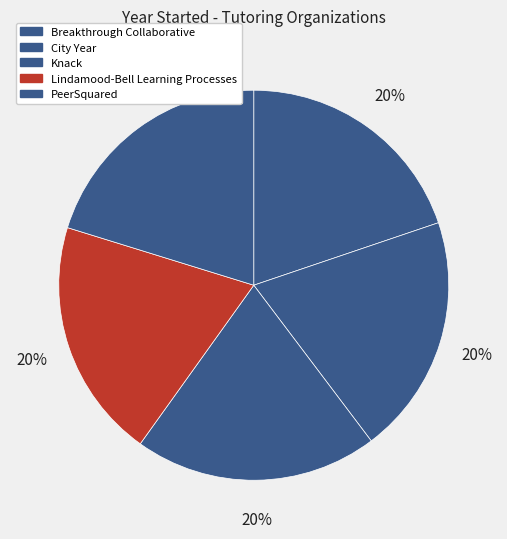

What is the ratio of the value at City Year to the value at Lindamood-Bell Learning Processes?

1.0